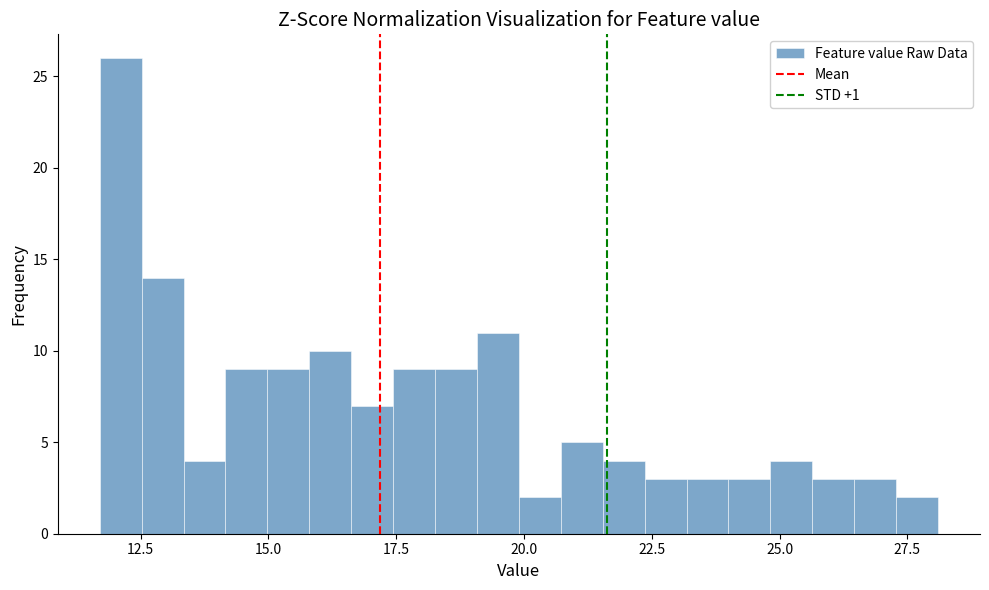

Read against the x-axis, roughly where is the centre of the tallest bar?

12.0